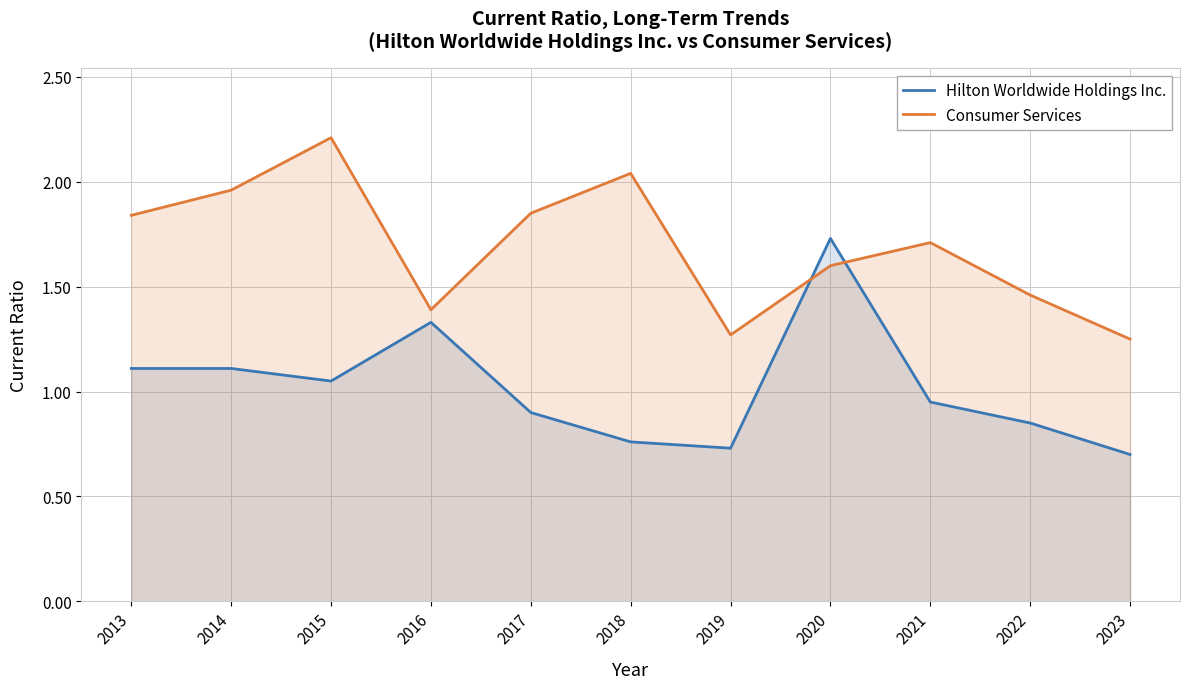

What is the spread (max minus min) of values at 2014?

0.8